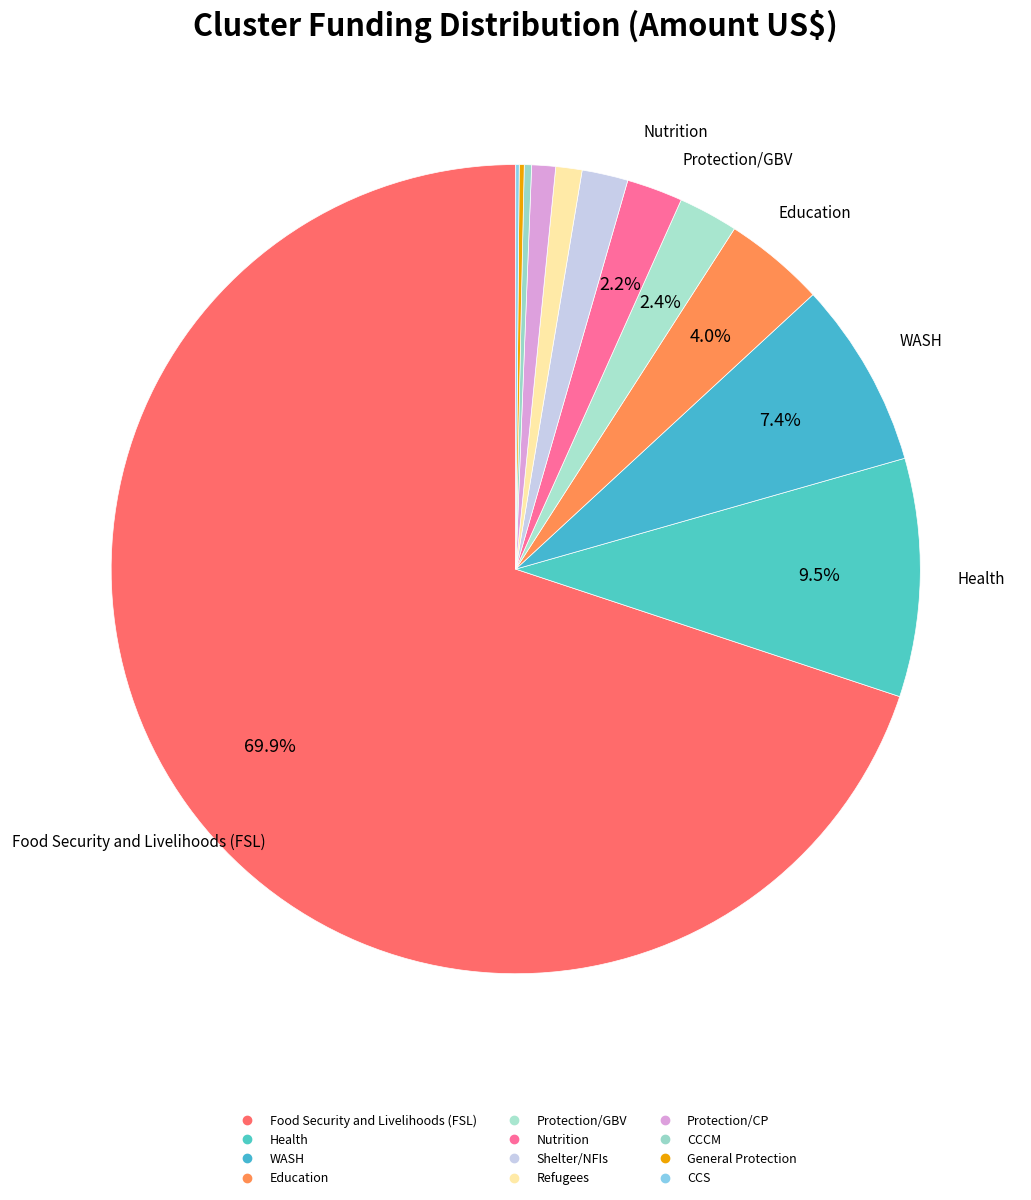

True or false: Nutrition accounts for 16% of the total.

False